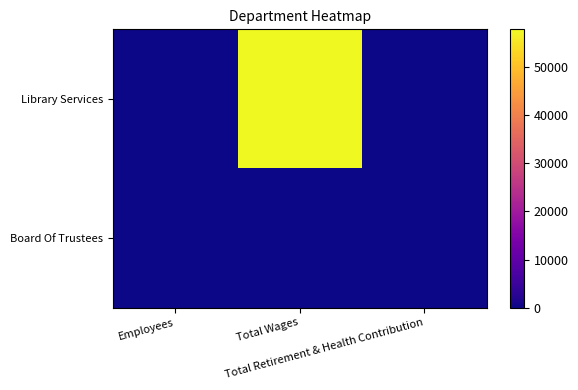

List the series in order of their peak value, highest first.

Library Services, Board Of Trustees